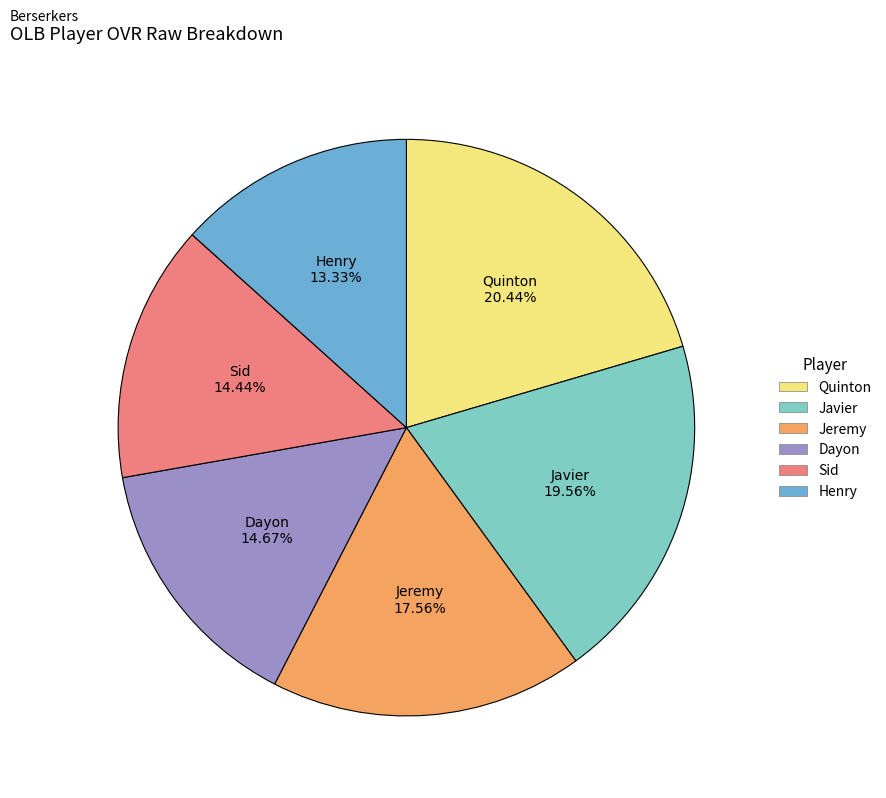

To the nearest percent, what percentage of the pie is Henry?

13%